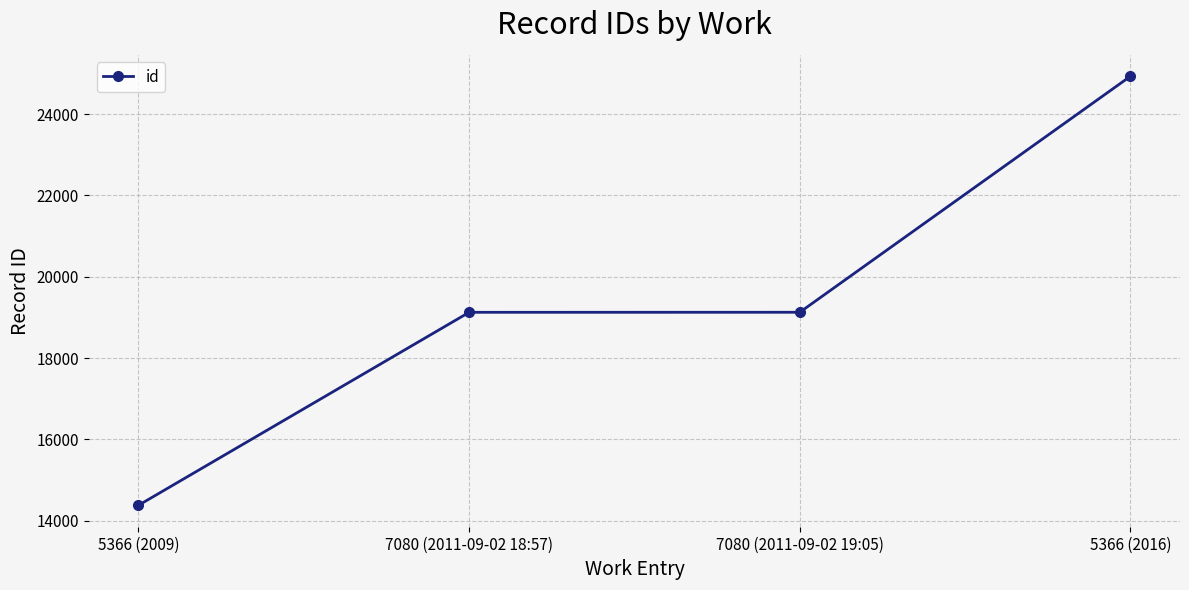

What value does the data have at 5366 (2009), to the nearest 10?

14380